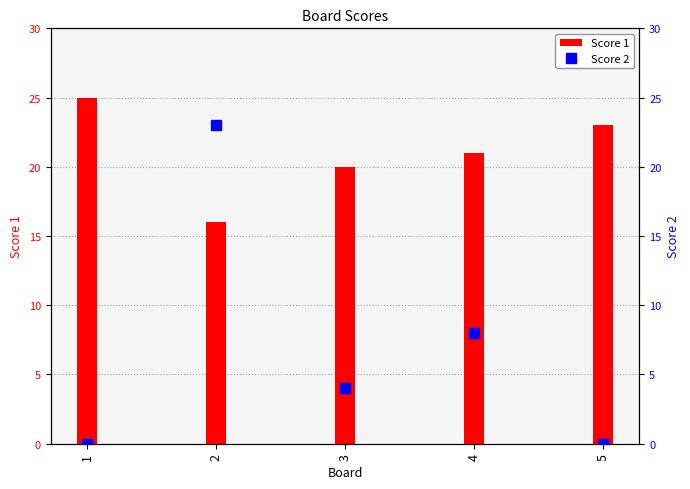

Between 1 and 2, which is larger?

1